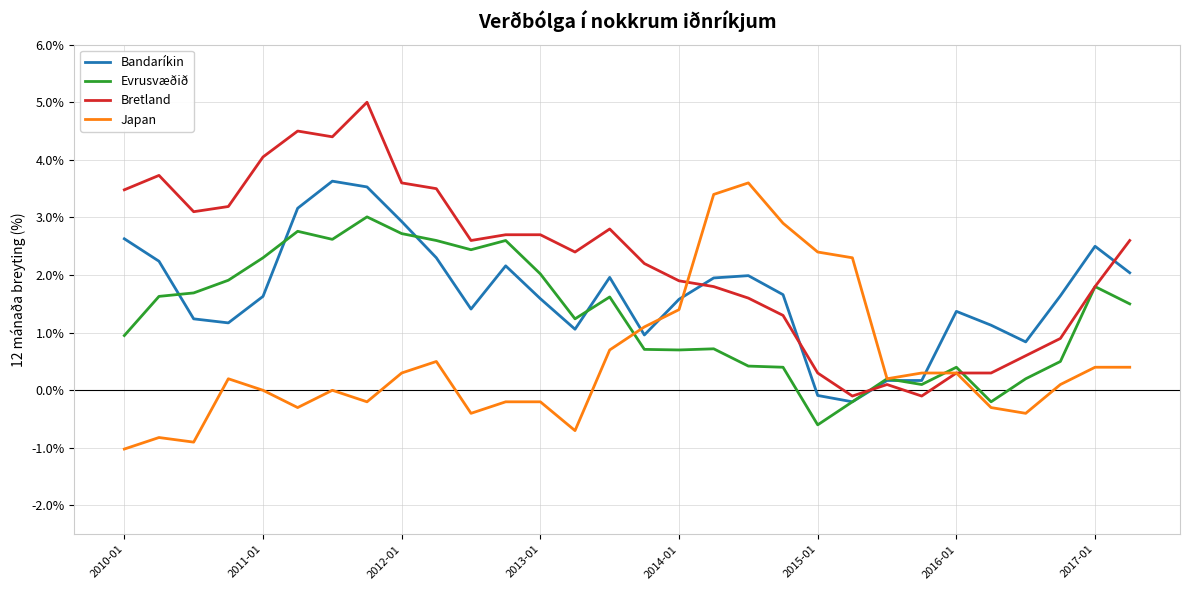

List the series in order of their overall mean, highest first.

Bretland, Bandaríkin, Evrusvæðið, Japan